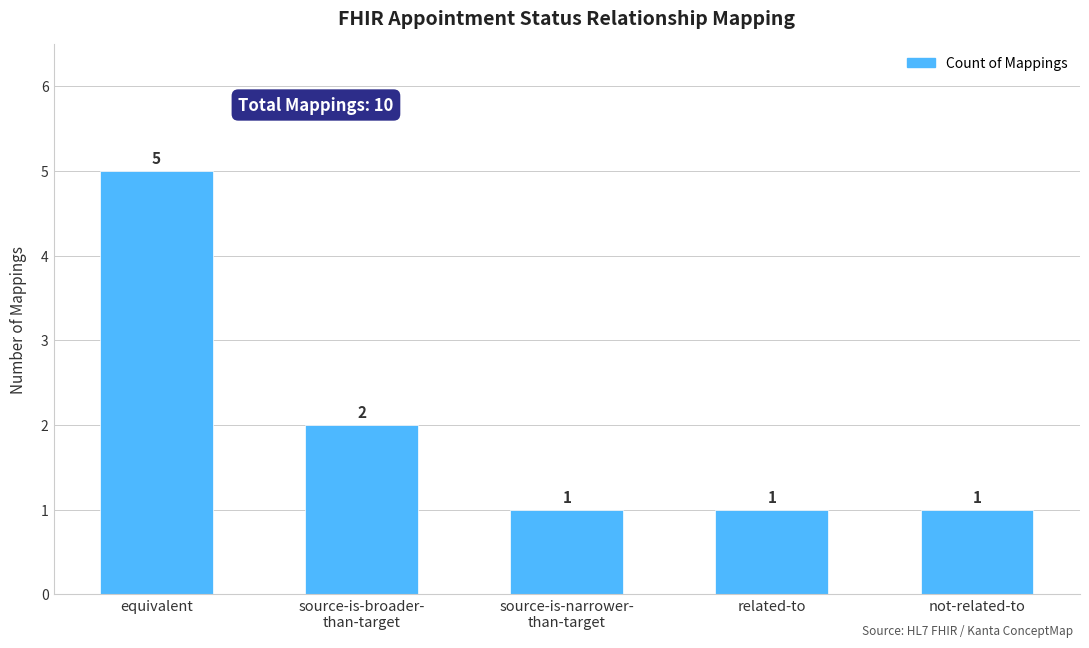

Which has a higher value, equivalent or related-to?

equivalent